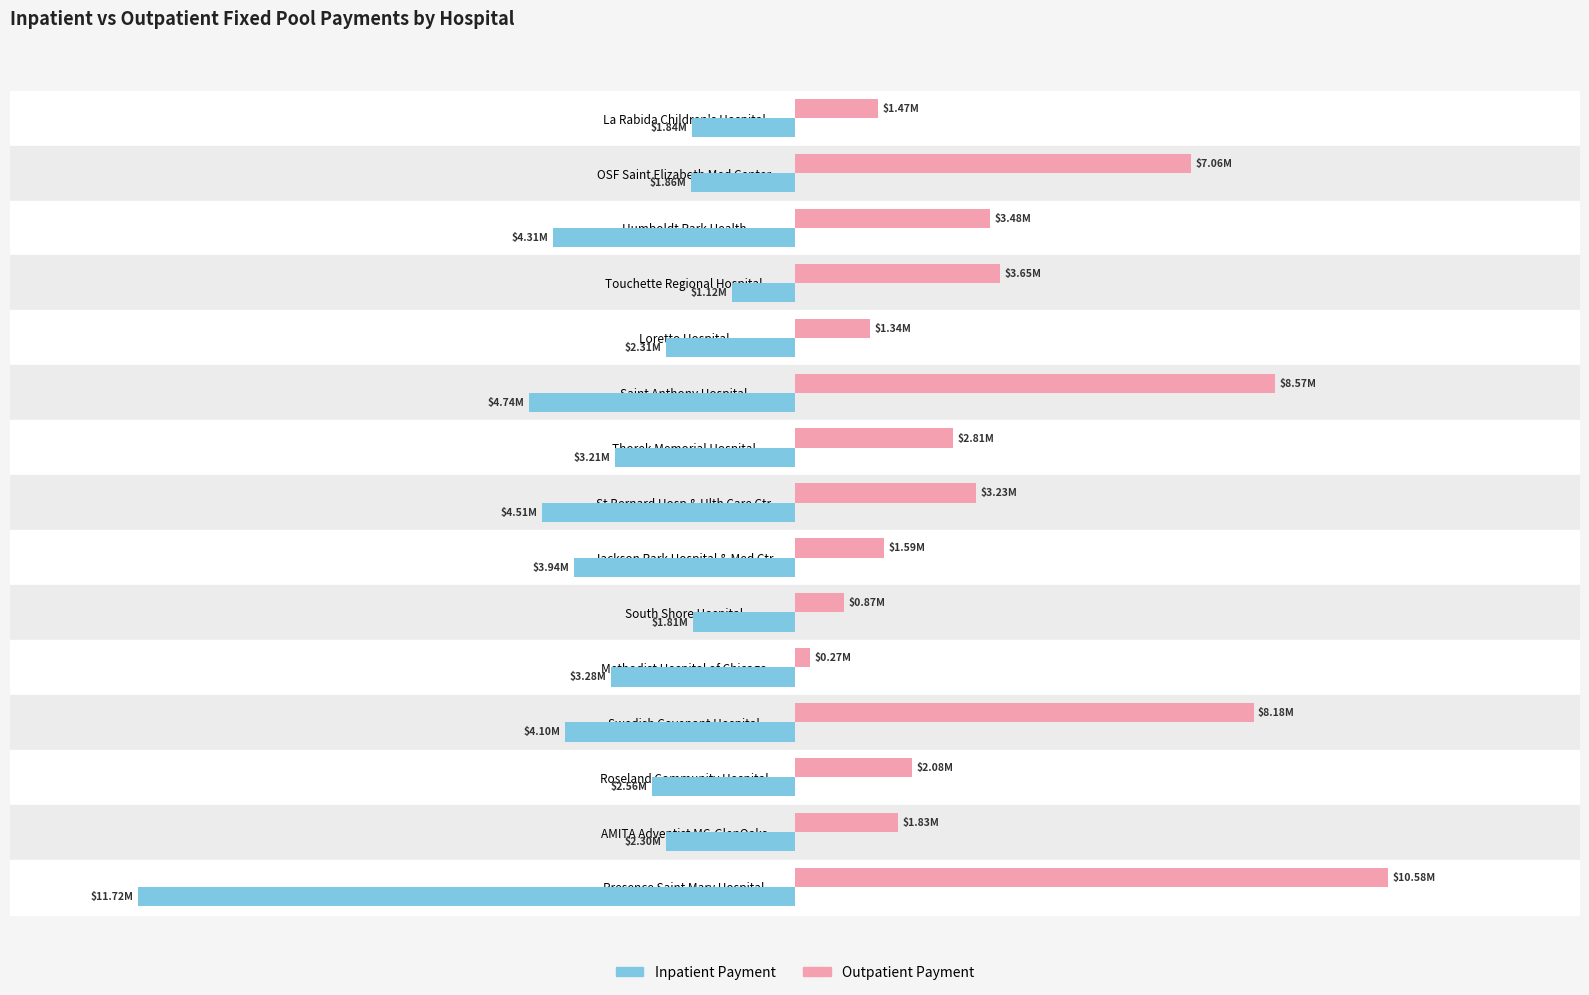

What is the lowest value of the Outpatient Payment series?

265666.4